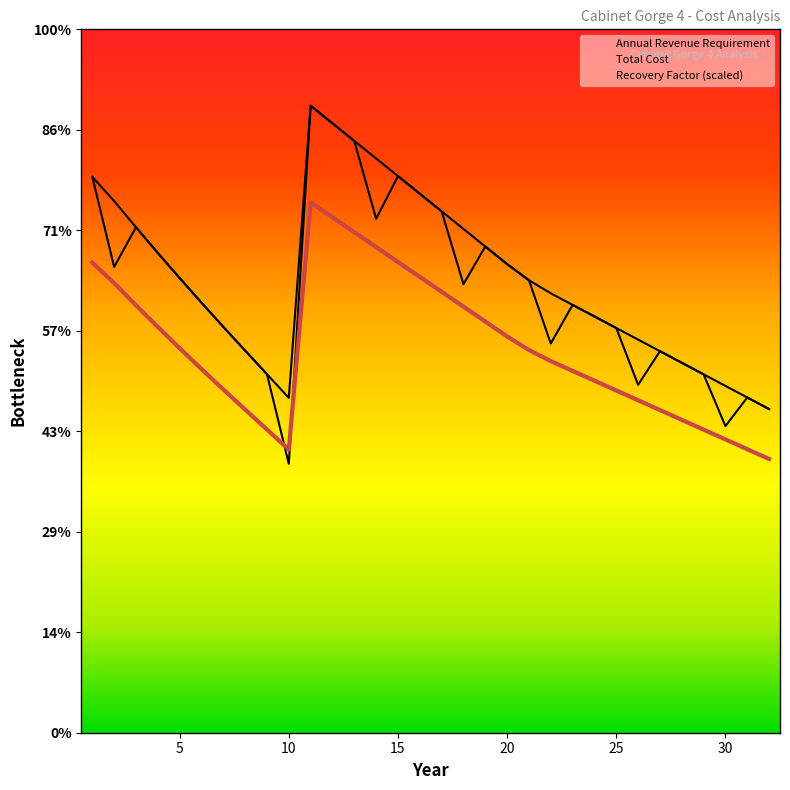

Does the chart have visible grid lines?

No